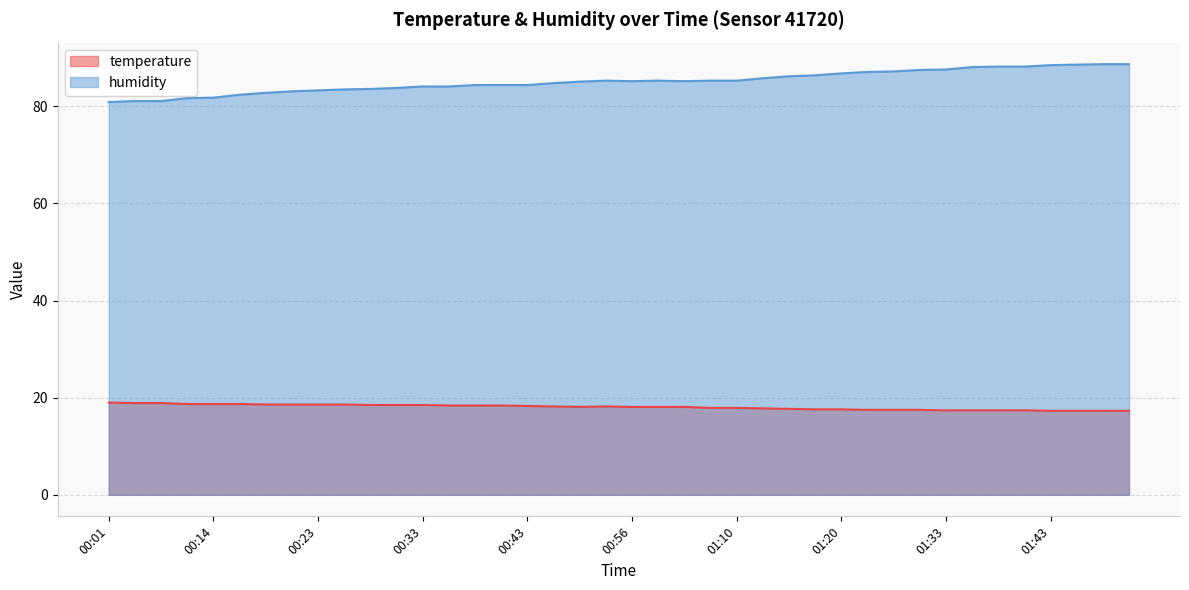

What is the label of the 19th point from the left?

00:51